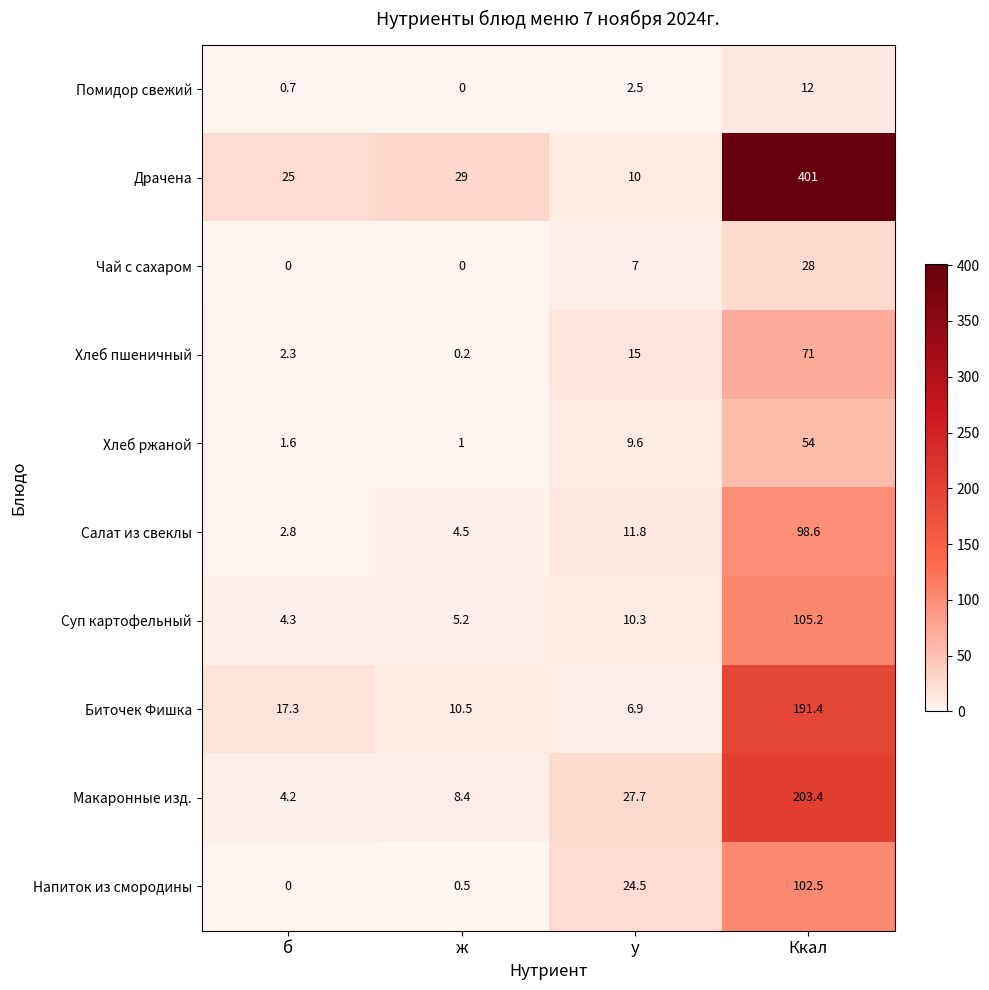

Which series has the largest range (max minus min)?

Драчена